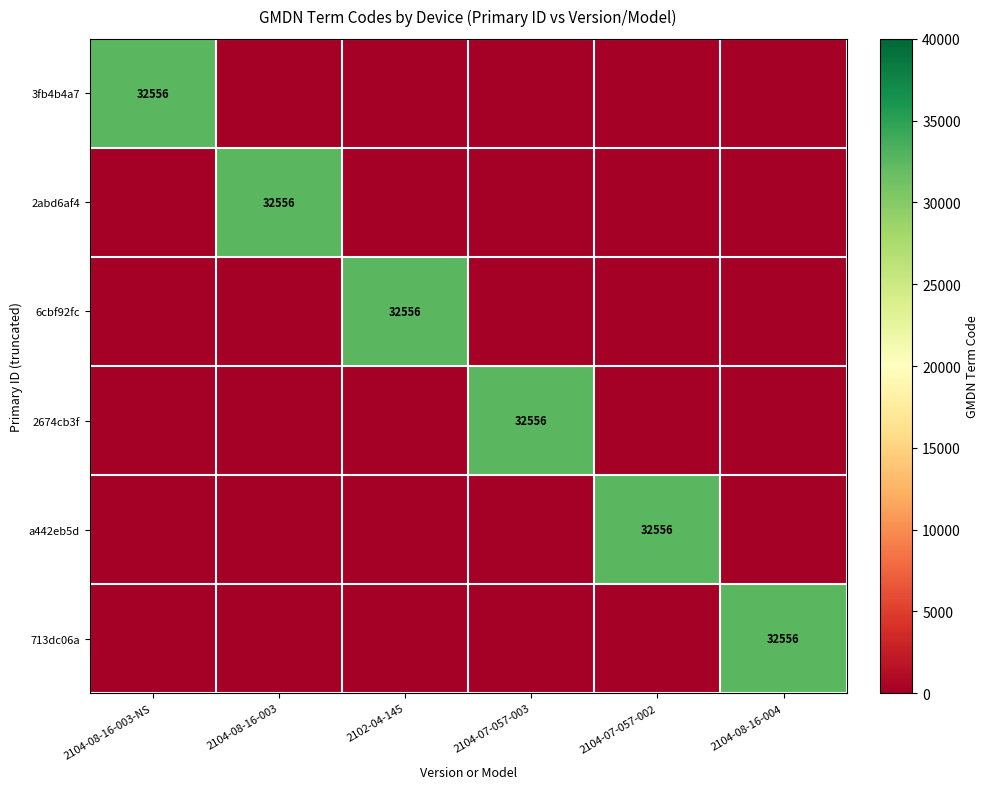

The value of 2674cb3f at 2104-07-057-003 is 22022. True or false?

False